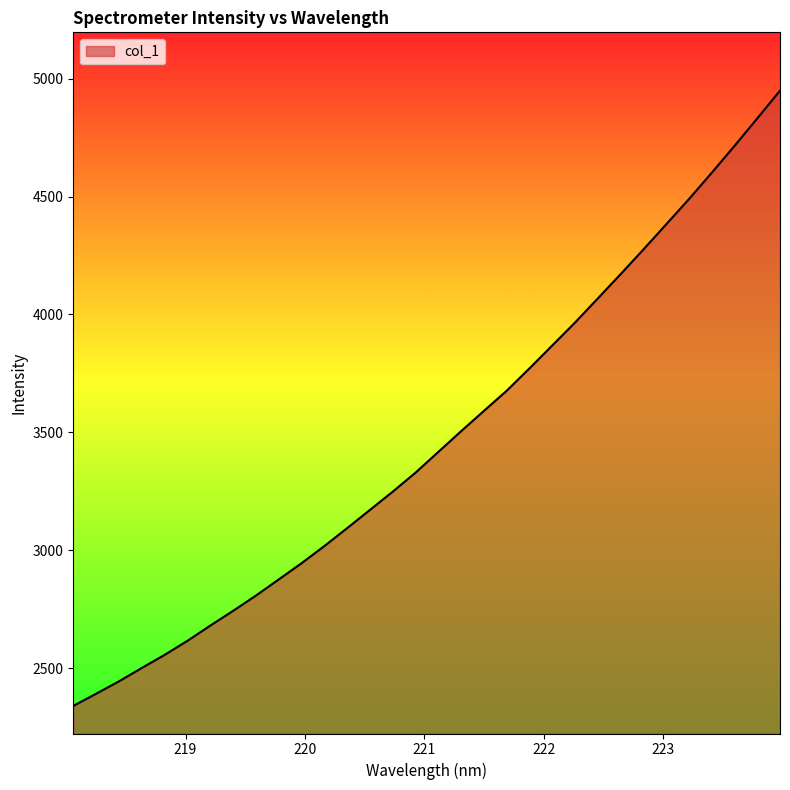

What is the smallest value displayed?

2339.8